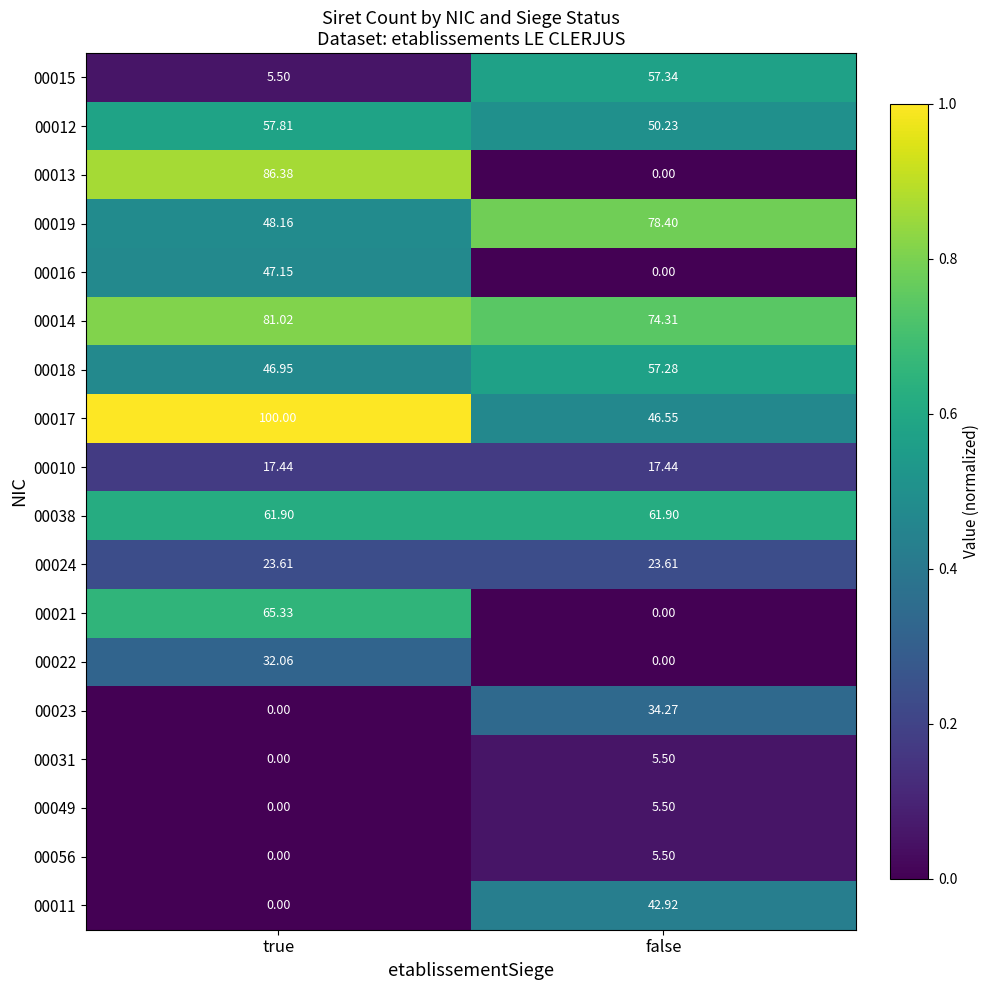

Rank the categories by 00031 value from highest to lowest.

false, true